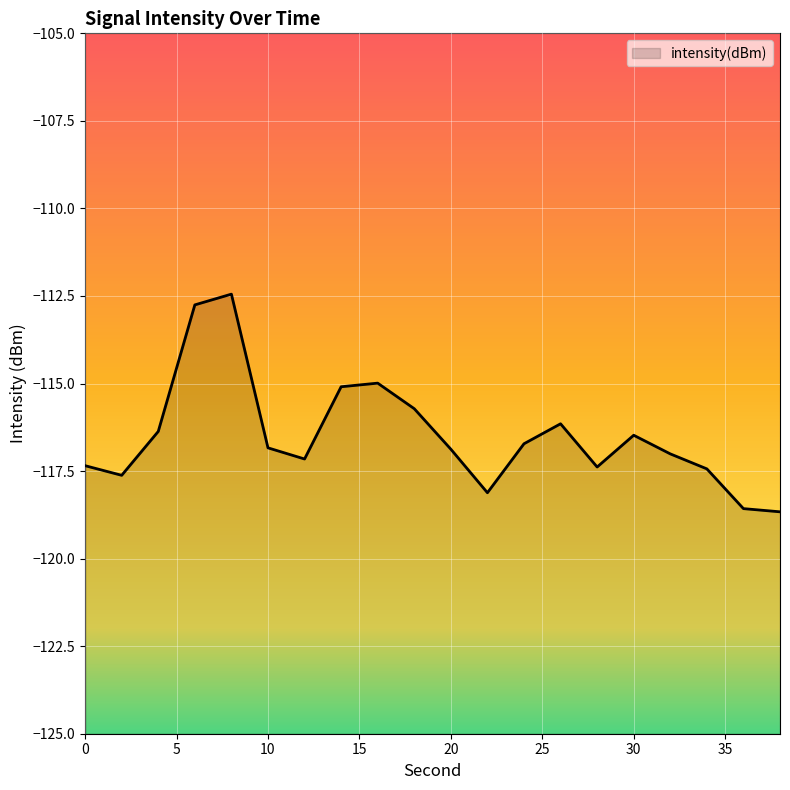

List the labels in order of value, largest first.

8, 6, 16, 14, 18, 26, 4, 30, 24, 10, 20, 32, 12, 0, 28, 34, 2, 22, 36, 38